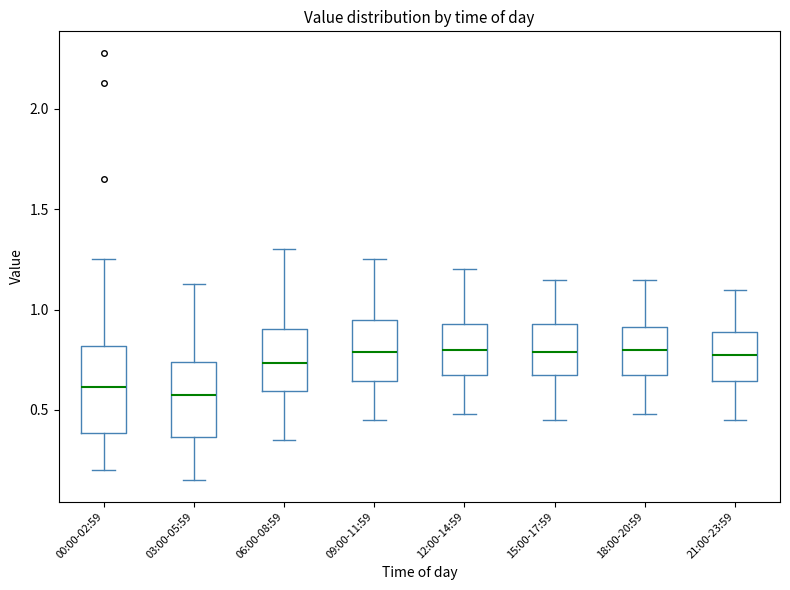

Reading left to right, read every box against the y-axis: the position of its median line, the range the box covers, and the ends of its whiskers. The values are not printed on the chart, so give them approximately, as read against the axis.

00:00-02:59: median 0.60, box 0.40 to 0.80, whiskers 0.20 to 1.25
03:00-05:59: median 0.60, box 0.35 to 0.75, whiskers 0.15 to 1.15
06:00-08:59: median 0.75, box 0.60 to 0.90, whiskers 0.35 to 1.30
09:00-11:59: median 0.80, box 0.65 to 0.95, whiskers 0.45 to 1.25
12:00-14:59: median 0.80, box 0.65 to 0.95, whiskers 0.50 to 1.20
15:00-17:59: median 0.80, box 0.65 to 0.95, whiskers 0.45 to 1.15
18:00-20:59: median 0.80, box 0.65 to 0.90, whiskers 0.50 to 1.15
21:00-23:59: median 0.80, box 0.65 to 0.90, whiskers 0.45 to 1.10